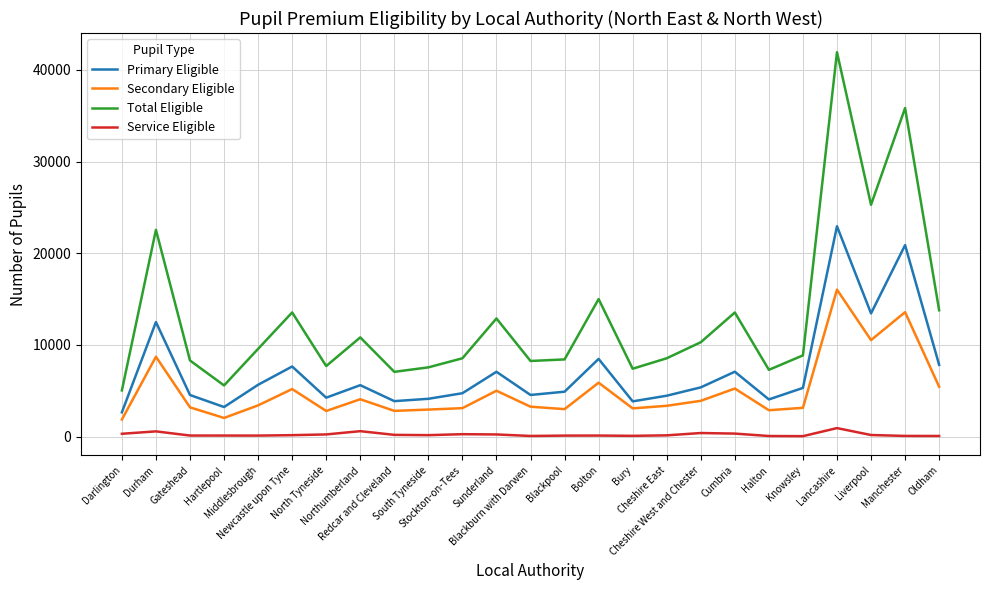

True or false: Total Eligible has a value of 13177.1 at Manchester.

False